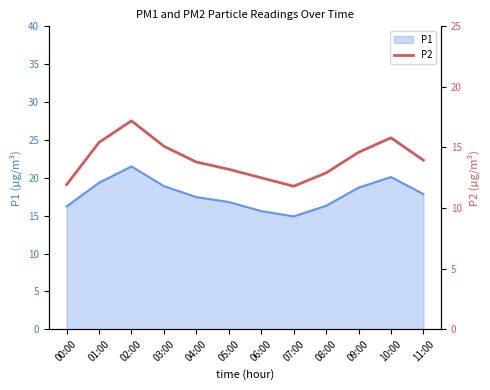

What is the smallest value displayed?

11.8